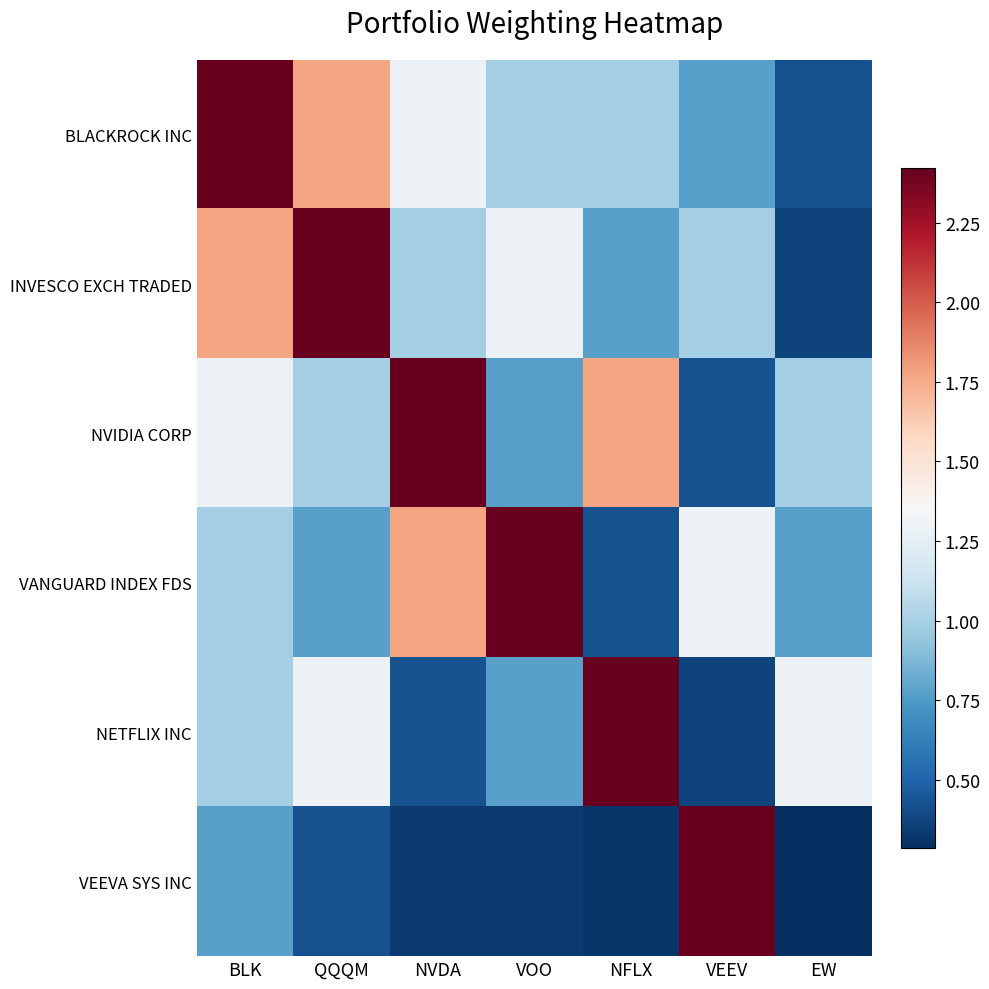

Reading left to right, list all the values displayed in this chart.

BLACKROCK INC: BLK=2.4	QQQM=1.8	NVDA=1.3	VOO=1.0	NFLX=1.0	VEEV=0.8	EW=0.4
INVESCO EXCH TRADED: BLK=1.8	QQQM=2.4	NVDA=1.0	VOO=1.3	NFLX=0.8	VEEV=1.0	EW=0.4
NVIDIA CORP: BLK=1.3	QQQM=1.0	NVDA=2.4	VOO=0.8	NFLX=1.8	VEEV=0.4	EW=1.0
VANGUARD INDEX FDS: BLK=1.0	QQQM=0.8	NVDA=1.8	VOO=2.4	NFLX=0.4	VEEV=1.3	EW=0.8
NETFLIX INC: BLK=1.0	QQQM=1.3	NVDA=0.4	VOO=0.8	NFLX=2.4	VEEV=0.4	EW=1.3
VEEVA SYS INC: BLK=0.8	QQQM=0.4	NVDA=0.3	VOO=0.3	NFLX=0.3	VEEV=2.4	EW=0.3